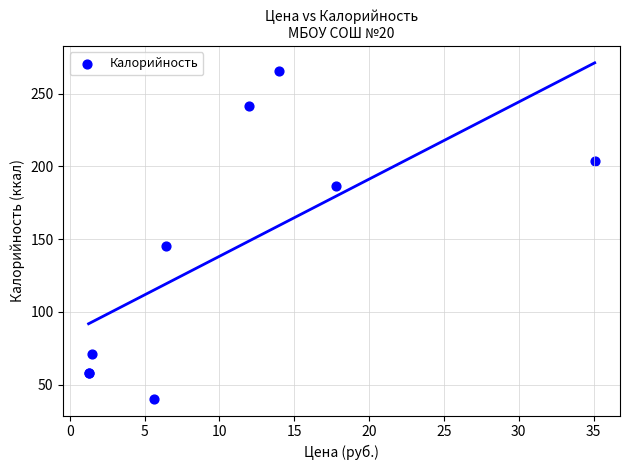

What Y value in the scatter plot is closest to 153?

145.2